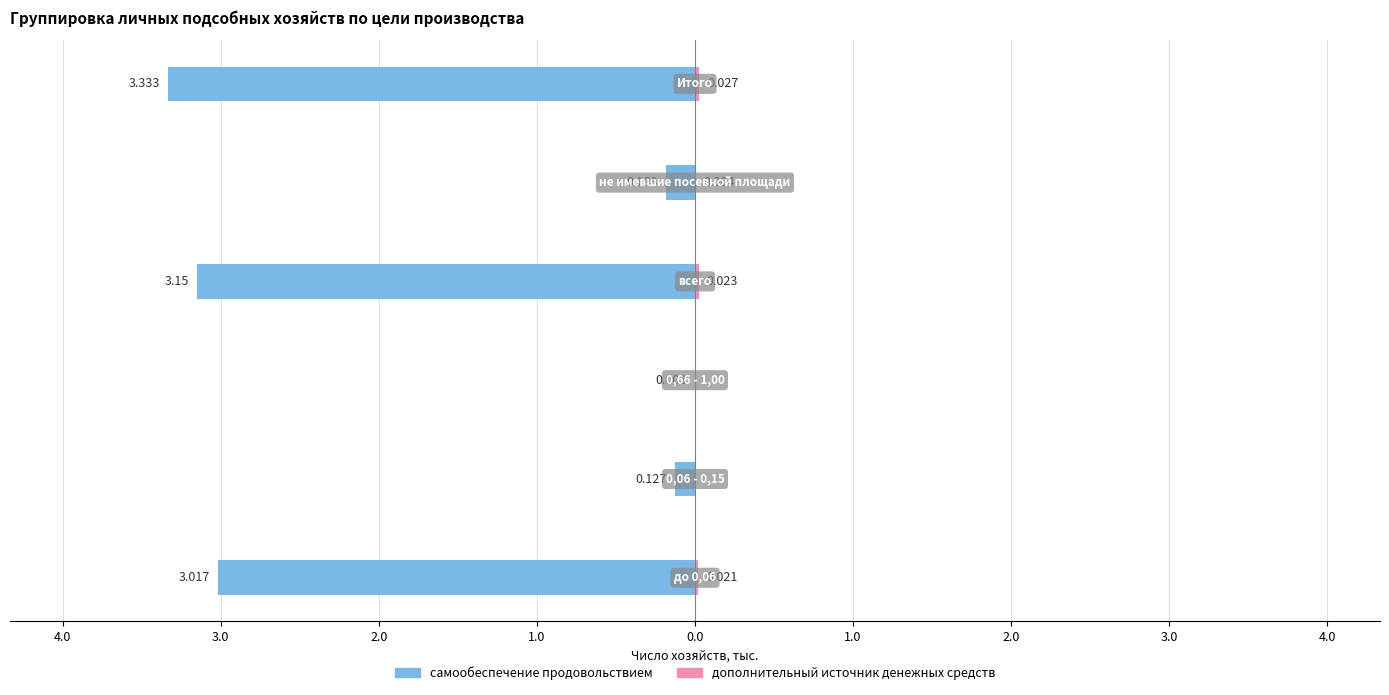

Reading left to right, list all the values displayed in this chart.

самообеспечение продовольствием: -3.0	-0.1	-0.0	-3.1	-0.2	-3.3
дополнительный источник денежных средств: 0.0	0.0	0.0	0.0	0.0	0.0